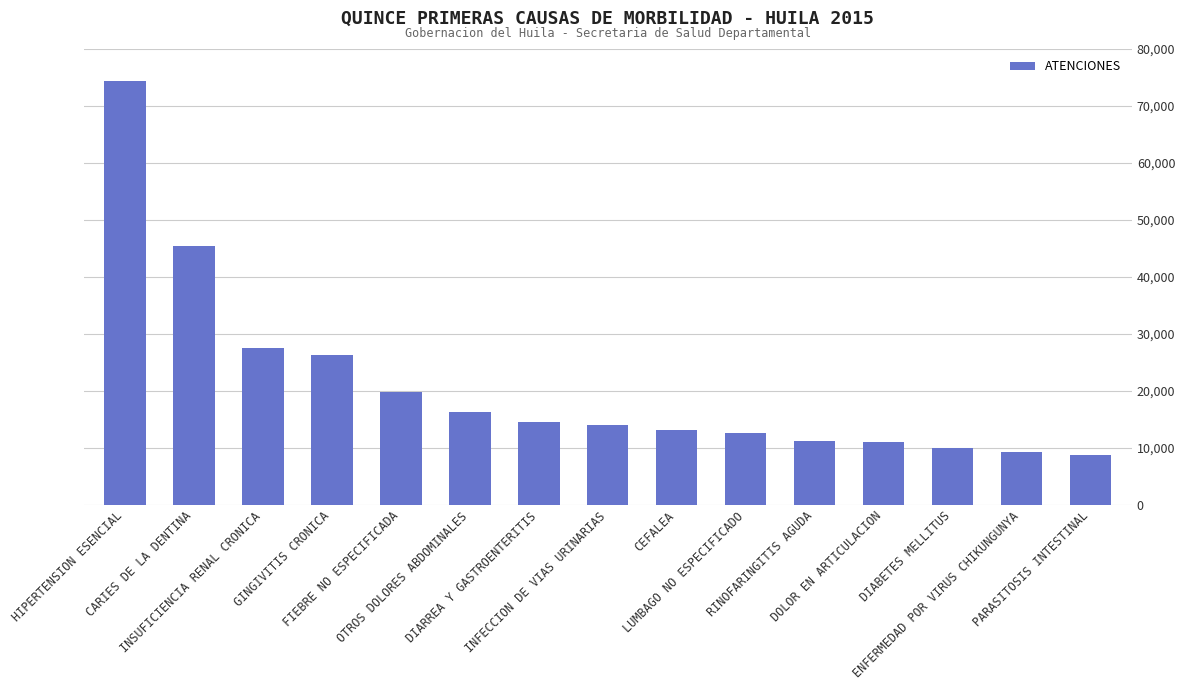

At which category does the chart reach its peak across all series?

HIPERTENSION ESENCIAL